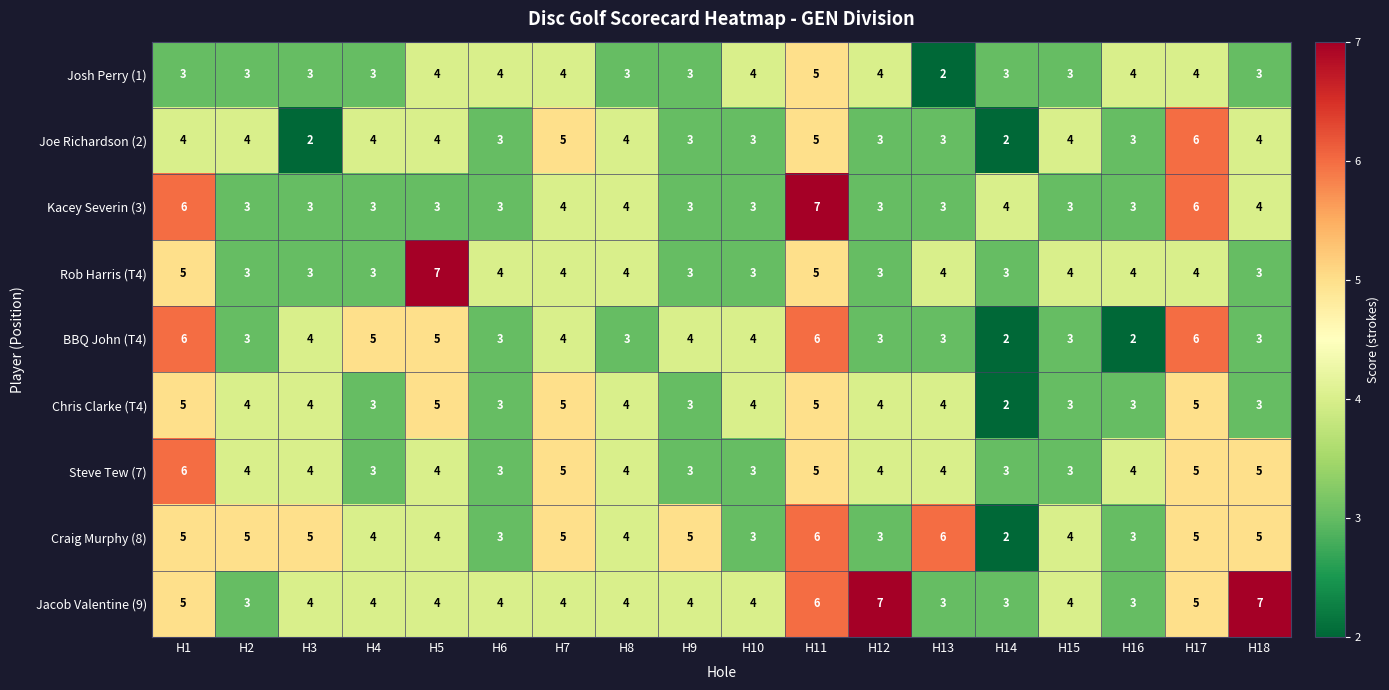

Between H11 and H12, which series saw the biggest shift?

Kacey Severin (3)